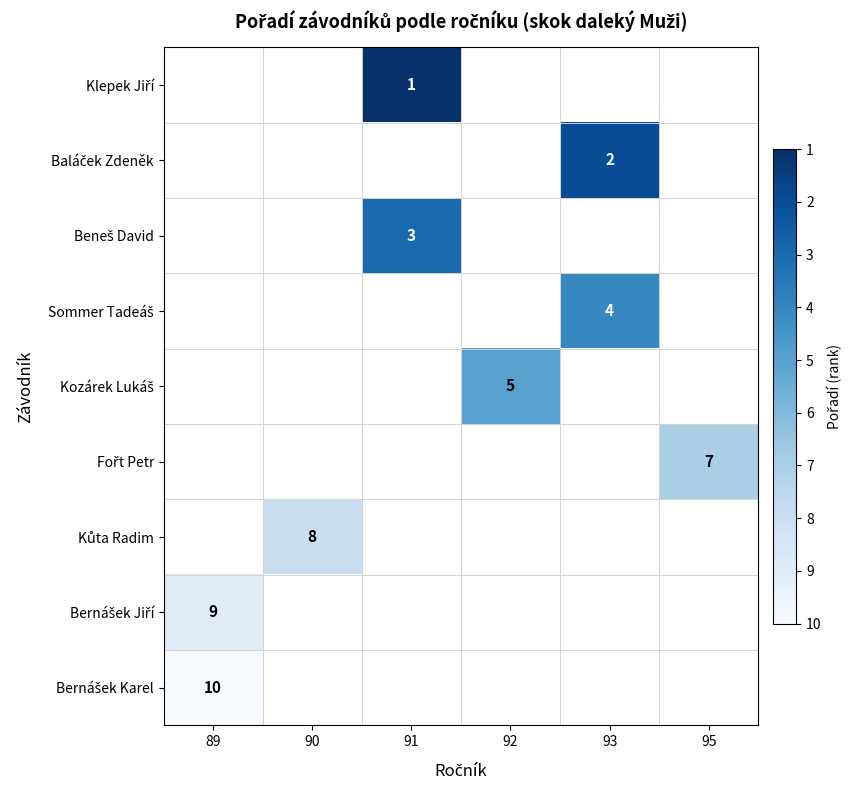

Rank the series by their maximum value, from lowest to highest.

Klepek Jiří, Baláček Zdeněk, Beneš David, Sommer Tadeáš, Kozárek Lukáš, Fořt Petr, Kůta Radim, Bernášek Jiří, Bernášek Karel